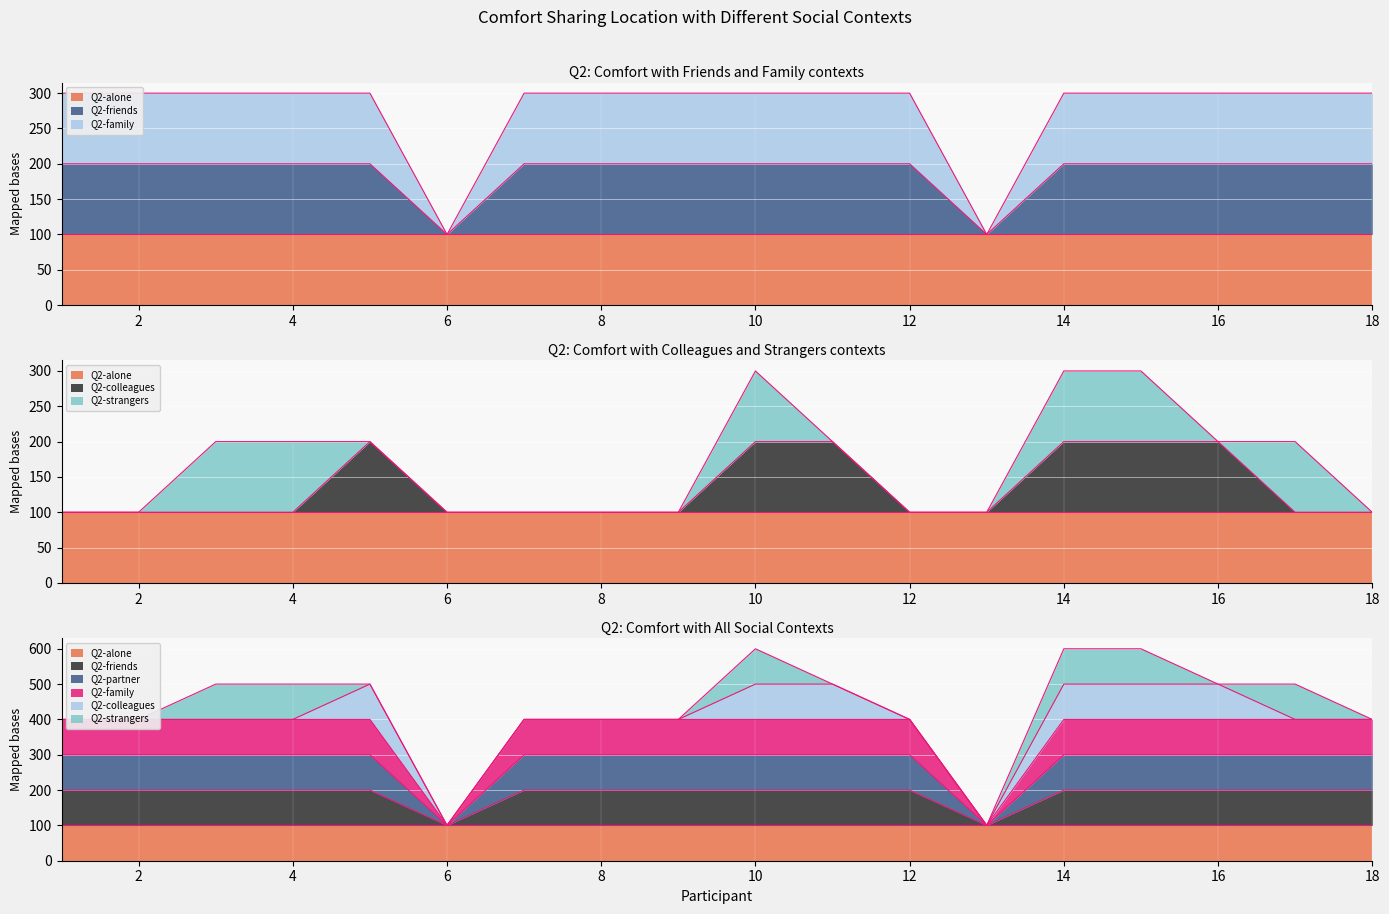

What is the sum of the Q2-friends values at 11 and 6?

500